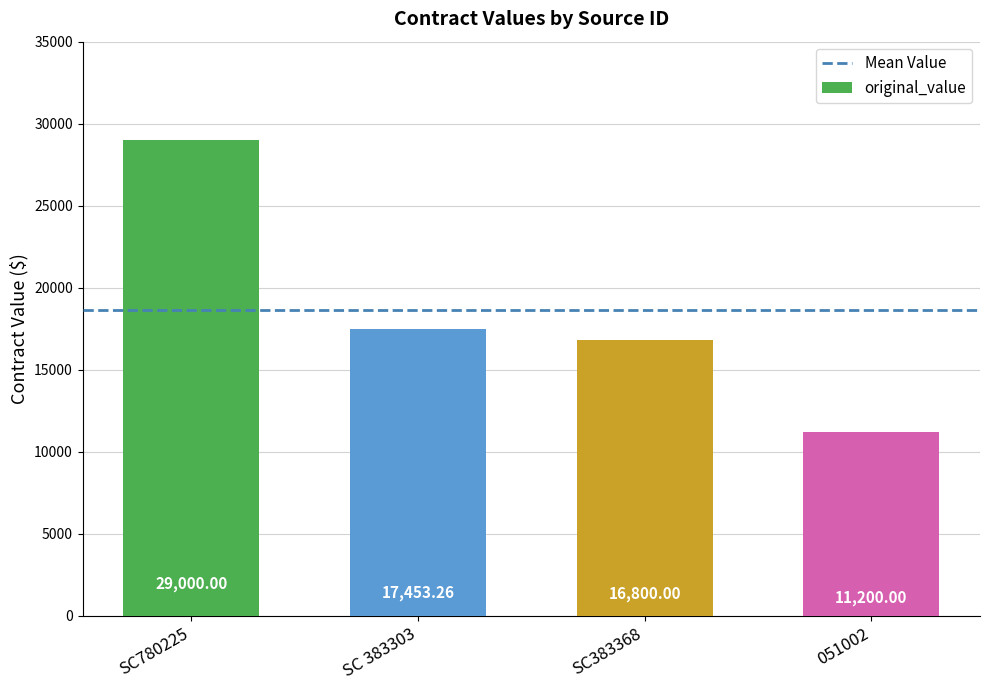

What is the sum of the values at SC780225 and 051002?

40200.0